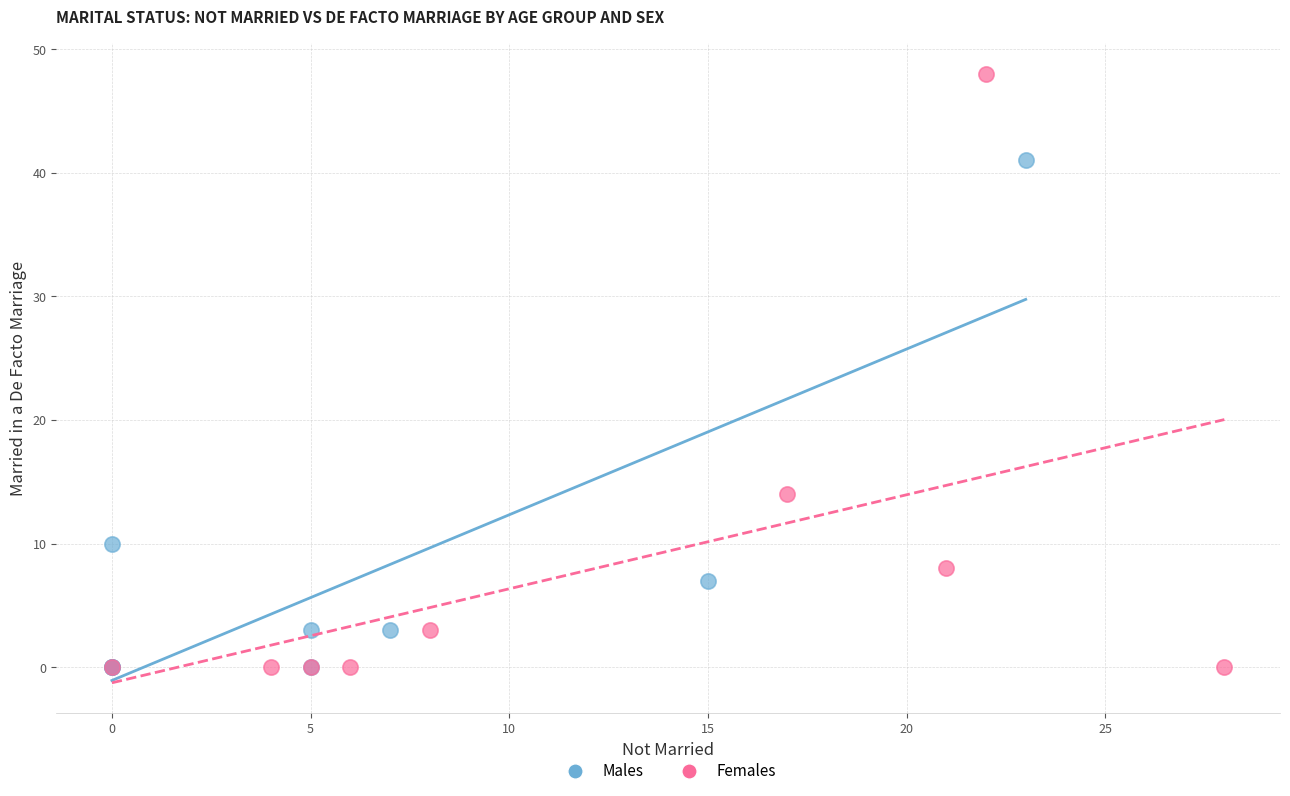

What are all the series names shown in the legend?

Males, Females